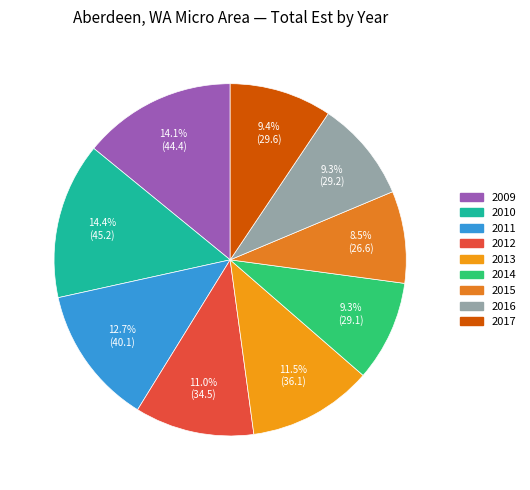

To the nearest percent, what is the average slice percentage?

11%